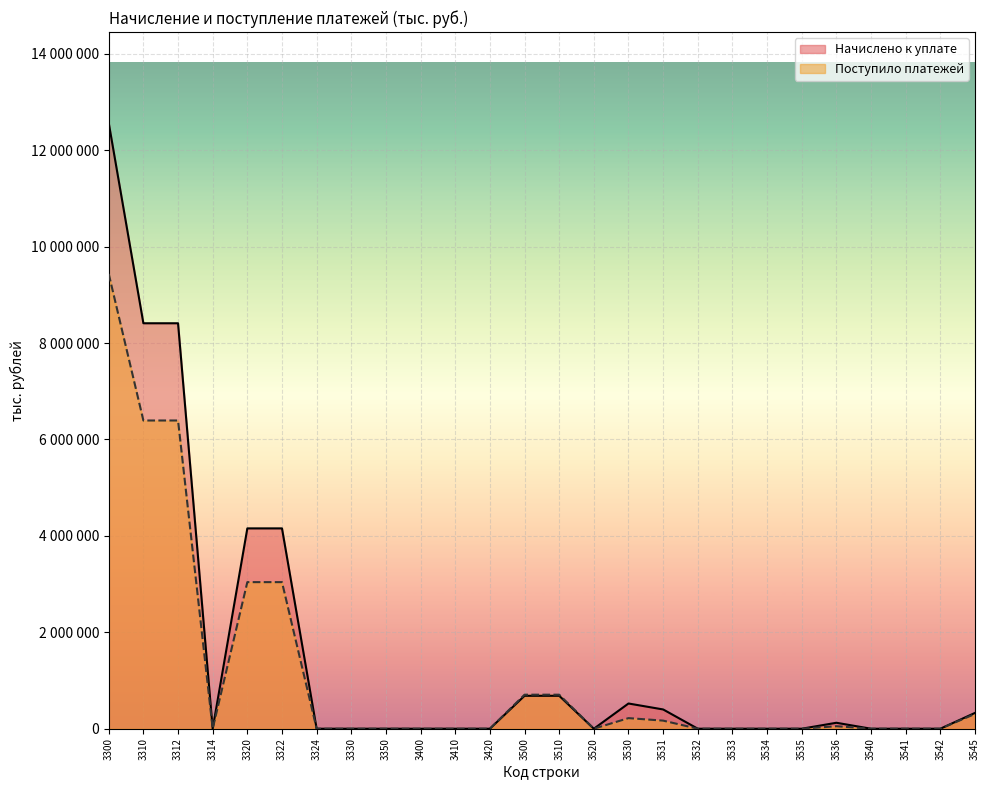

What are all the series names shown in the legend?

Начислено к уплате, Поступило платежей